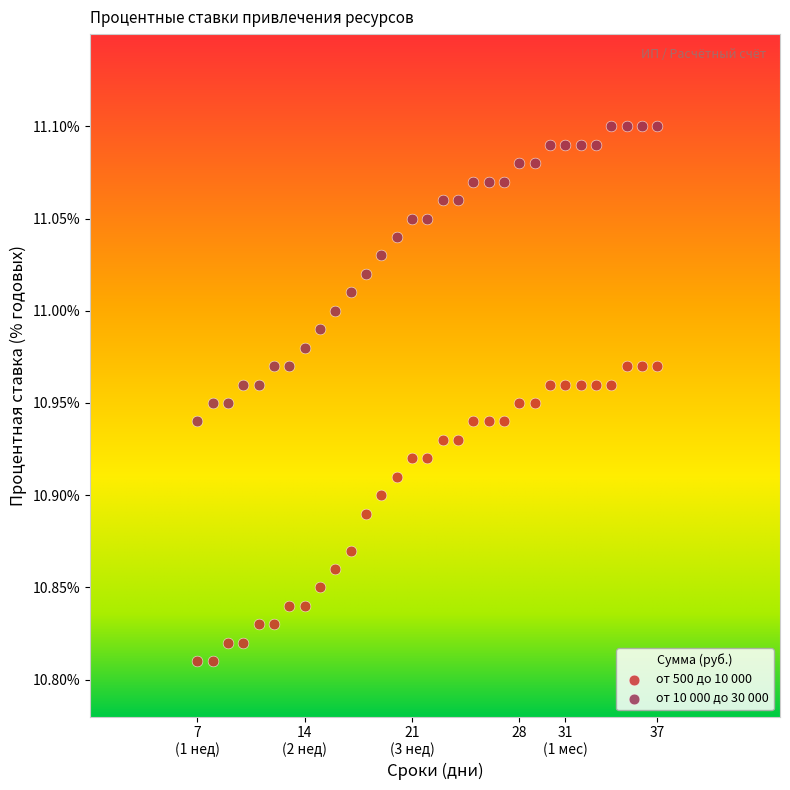

Which series reaches the maximum Y coordinate?

от 10 000 до 30 000